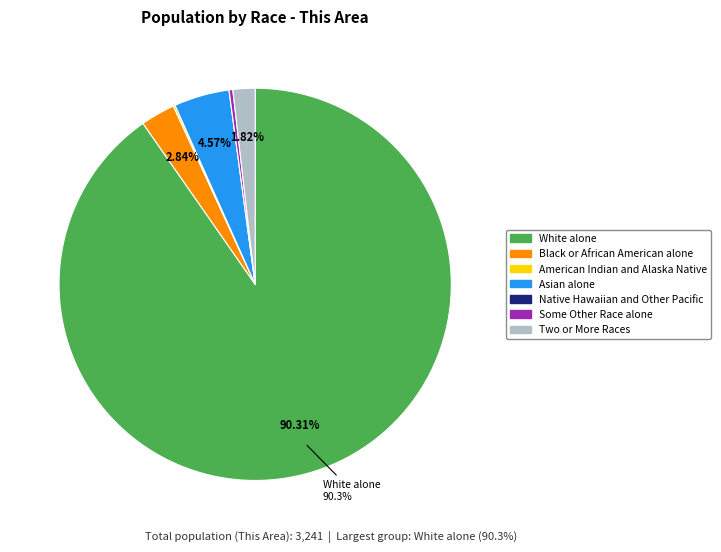

Between Black or African American alone and Asian alone, which is larger?

Asian alone